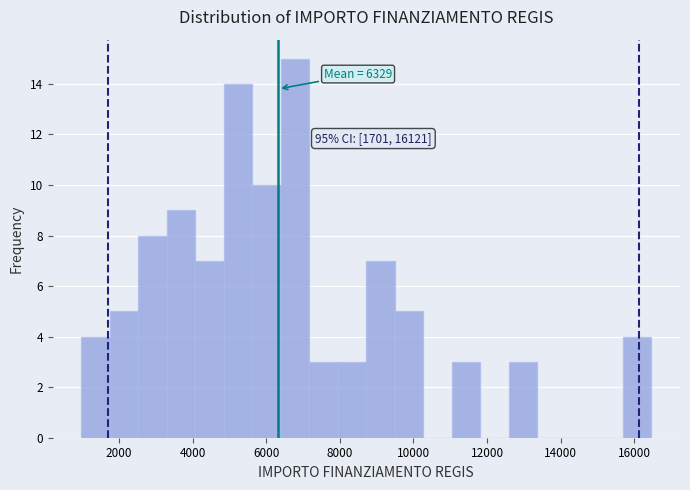

Read against the x-axis, roughly where is the centre of the tallest bar?

6800